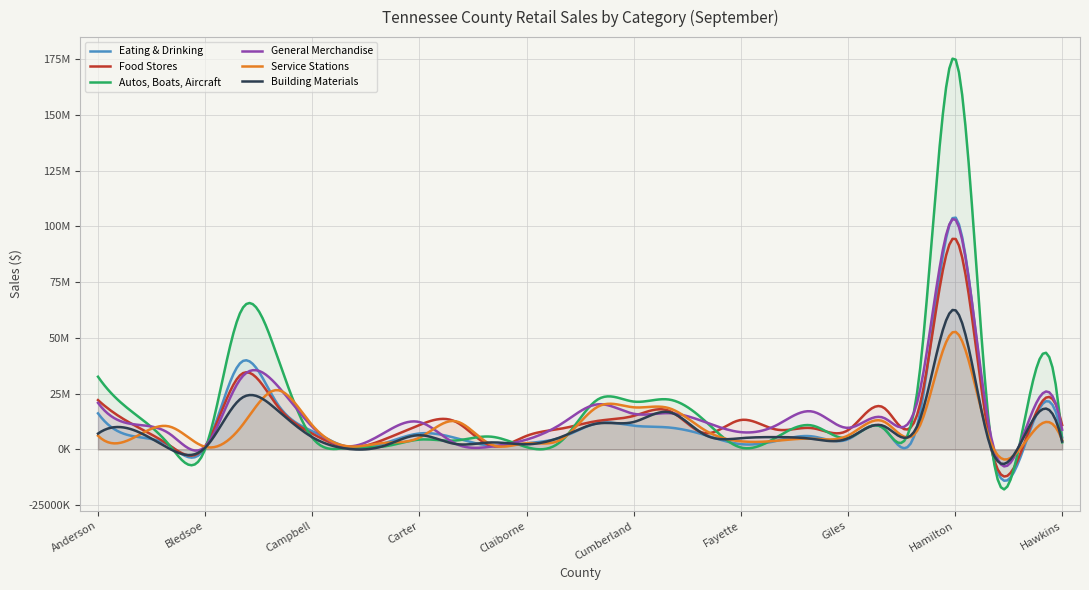

How many data points in Autos, Boats, Aircraft are above 5730155?

13